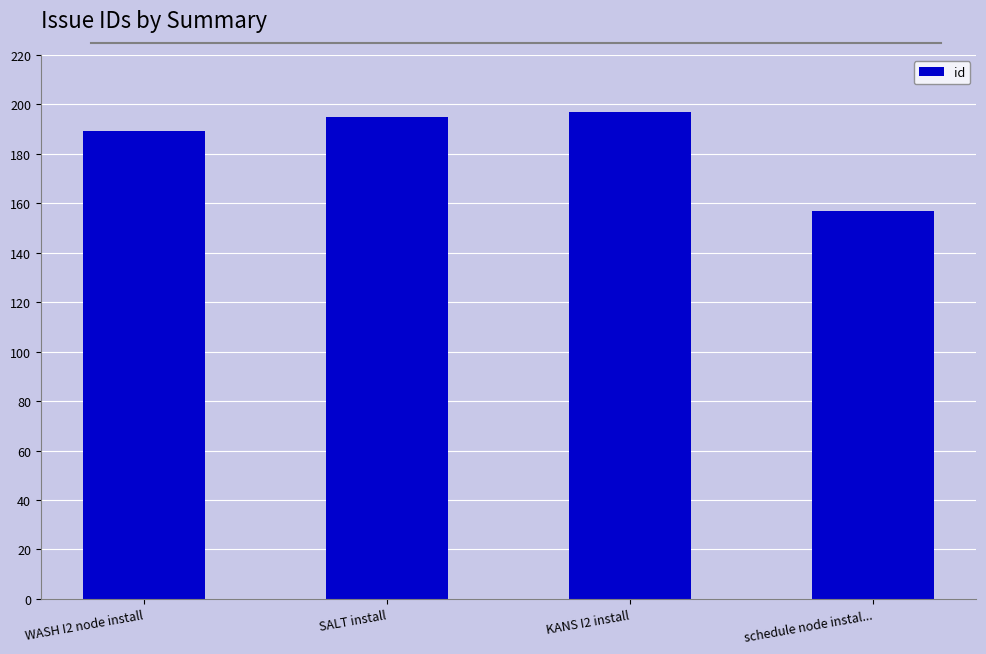

What is the minimum value shown in the chart?

157